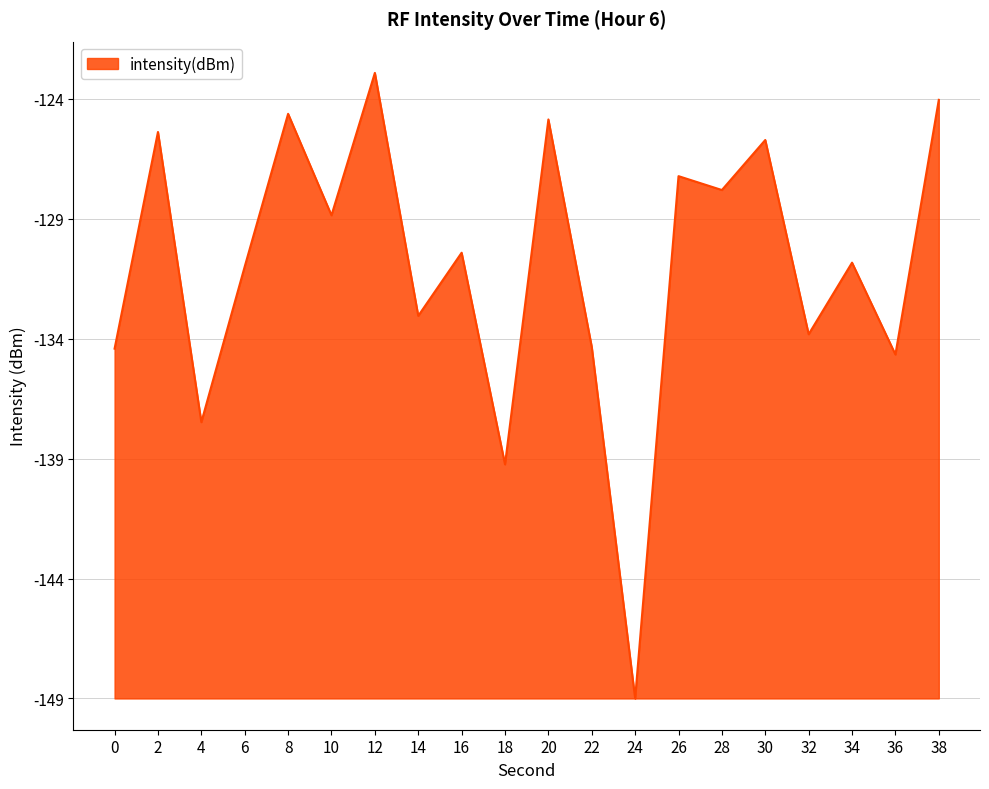

True or false: there are more than 2 points higher than both neighbors.

True